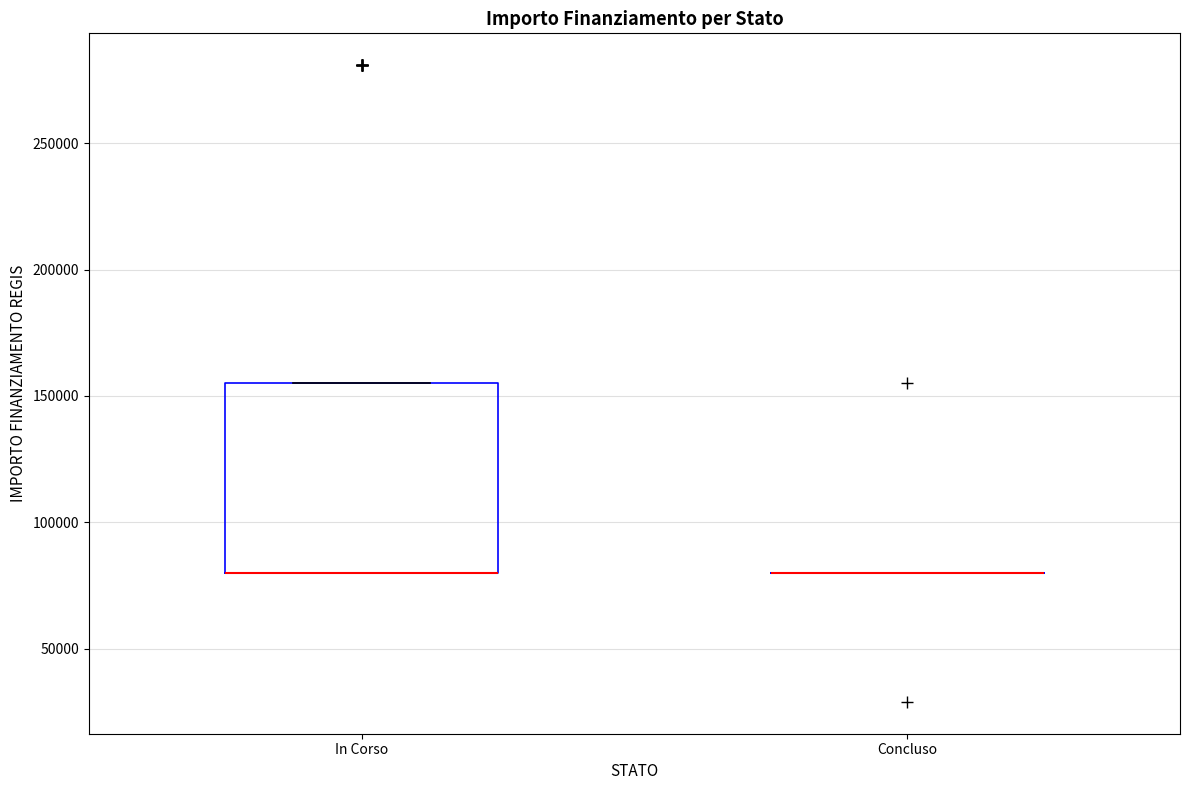

Reading left to right, read every box against the y-axis: the position of its median line, the range the box covers, and the ends of its whiskers. The values are not printed on the chart, so give them approximately, as read against the axis.

In Corso: median 80000 (drawn on the box's lower edge), box 80000 to 155000, whiskers 80000 to 155000
Concluso: box collapsed to a line at 80000, whiskers 80000 to 80000